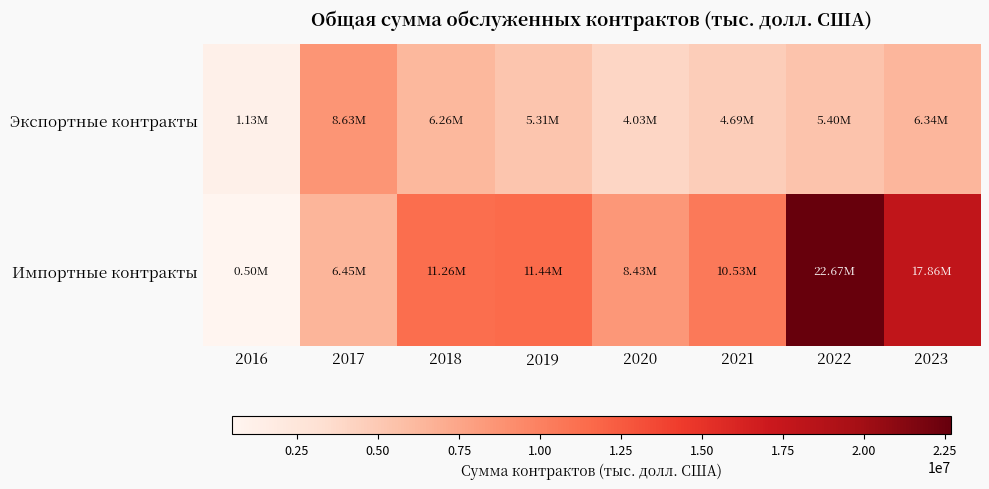

Which has a higher value, 2023 or 2021?

2023